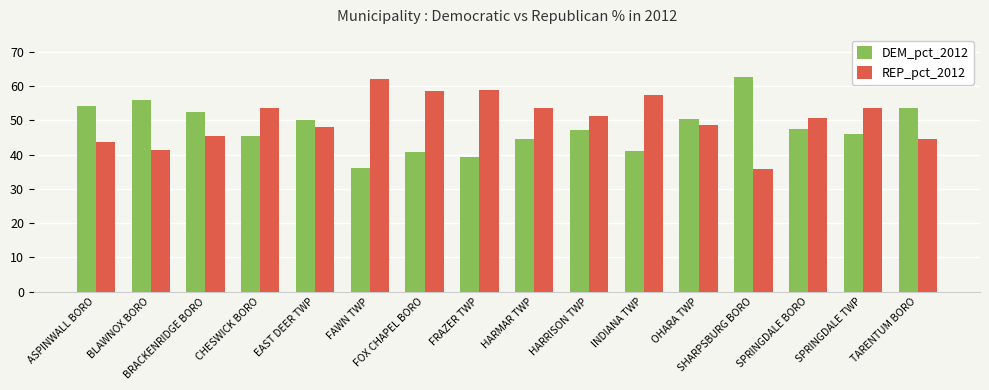

Are the bars grouped side by side (vs. stacked)?

Yes